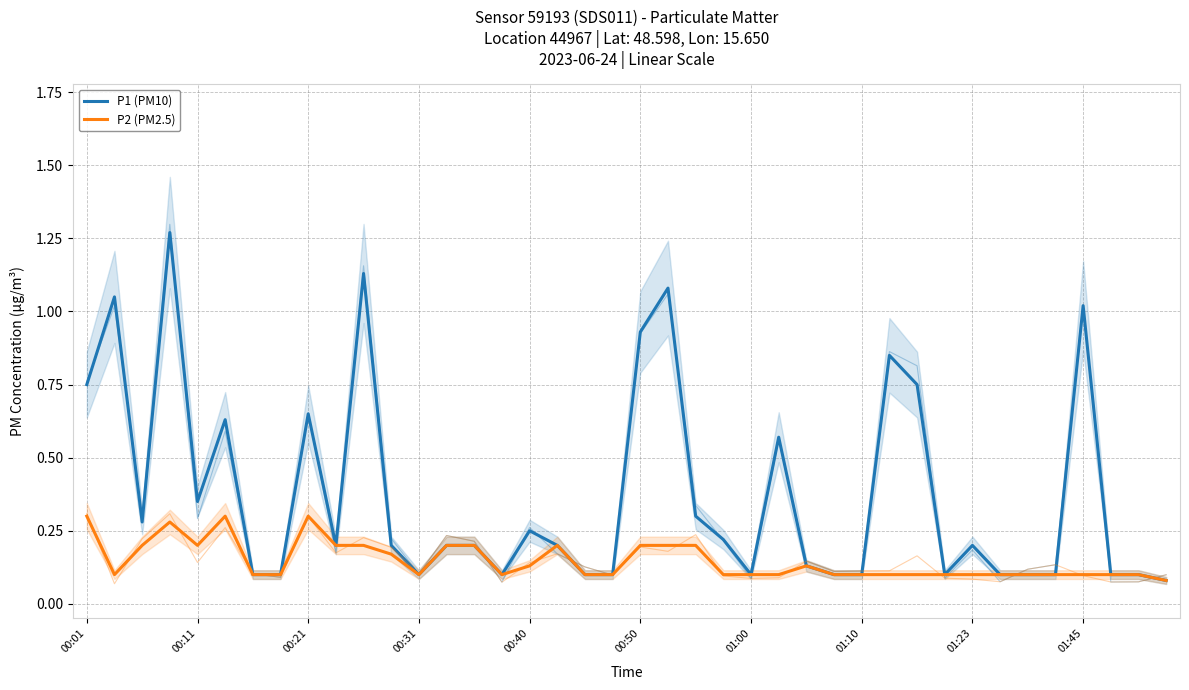

At how many categories does at least one series exceed 1?

5